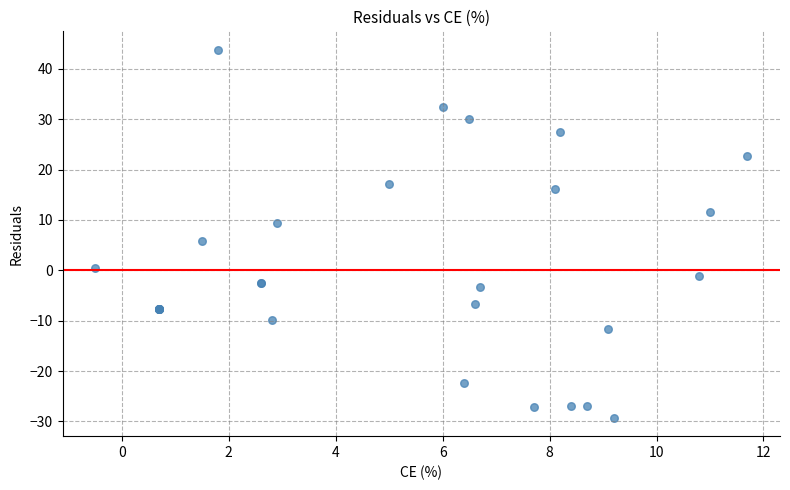

What Y value in the scatter plot is closest to 7?

5.8